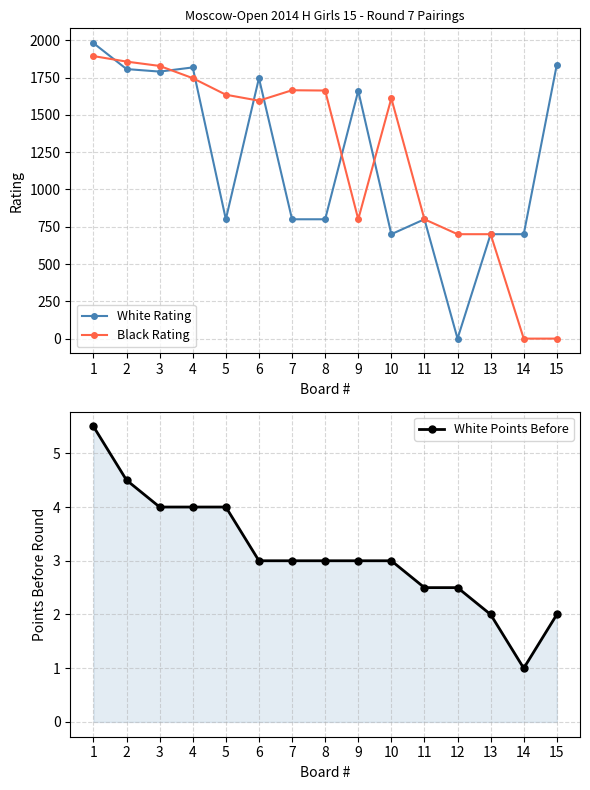

What is the average value of the White Points Before series?

3.1